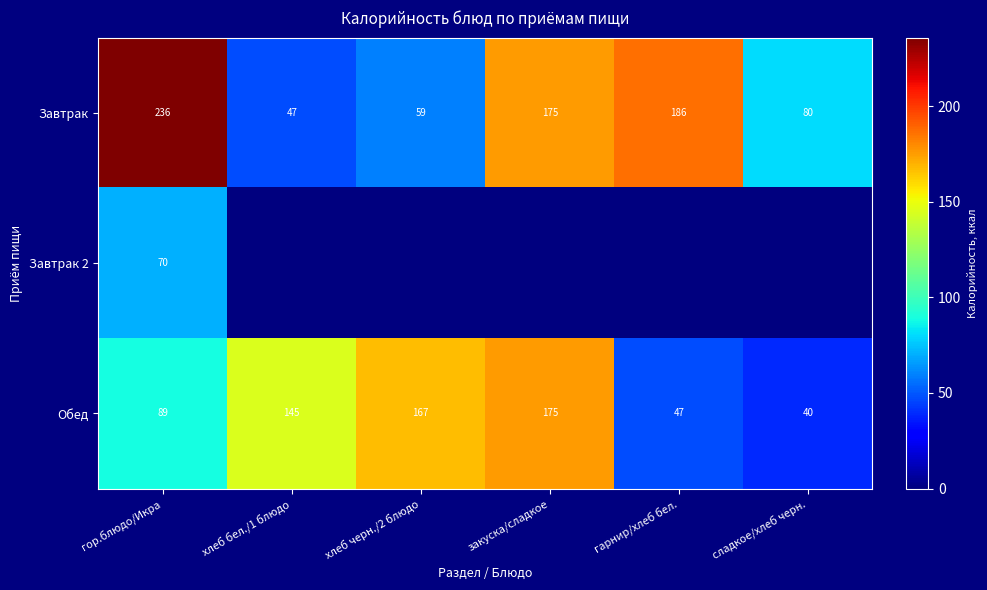

Where is Завтрак nearest to the value 141?

закуска/сладкое